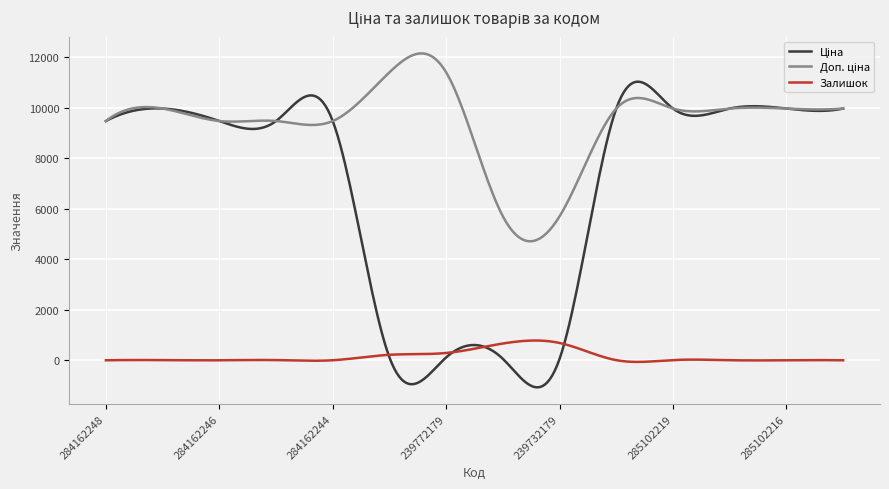

What is the minimum value shown in the chart?

-1072.5